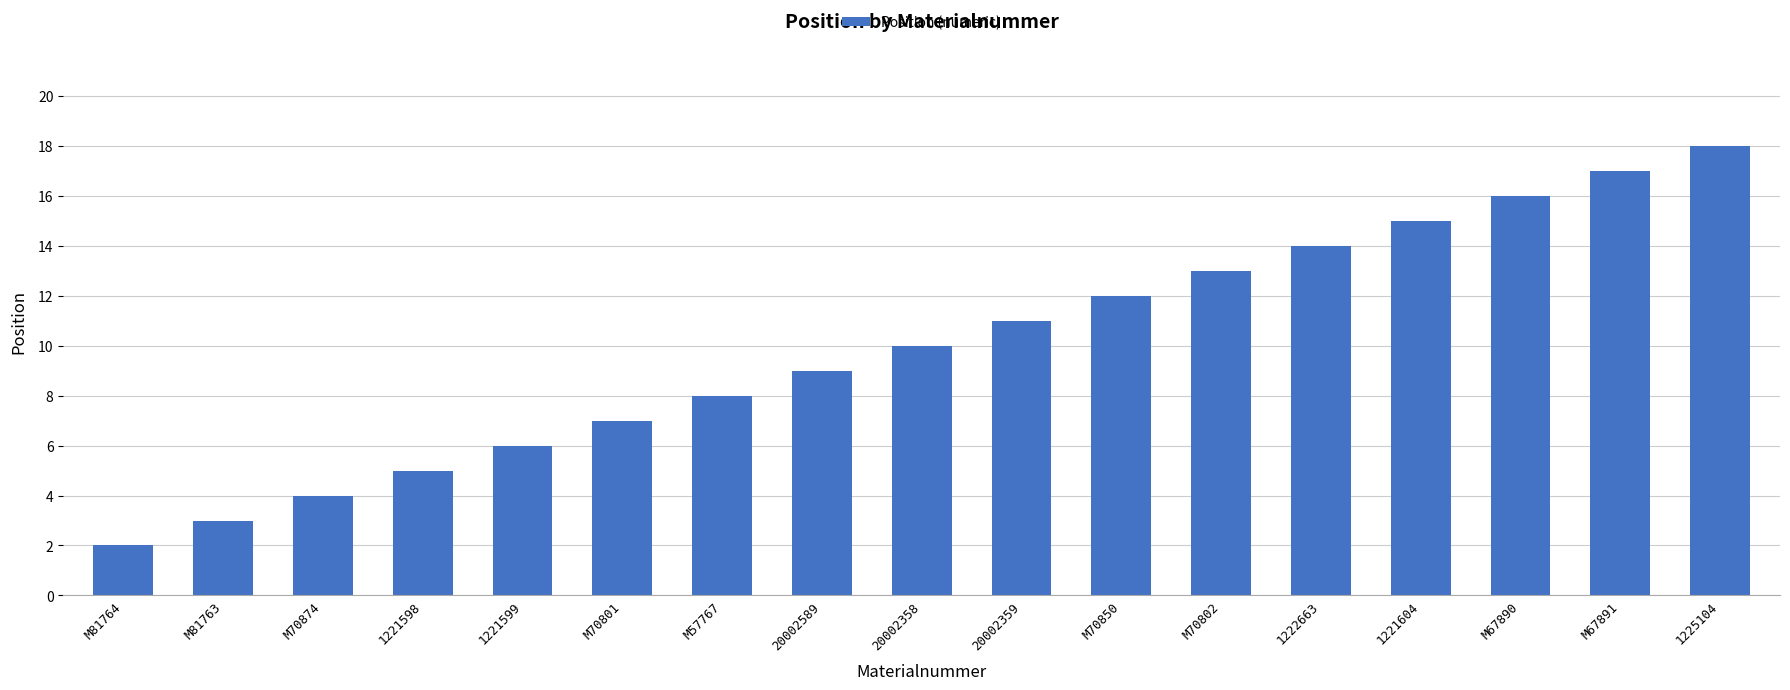

Does the chart contain any negative values?

No